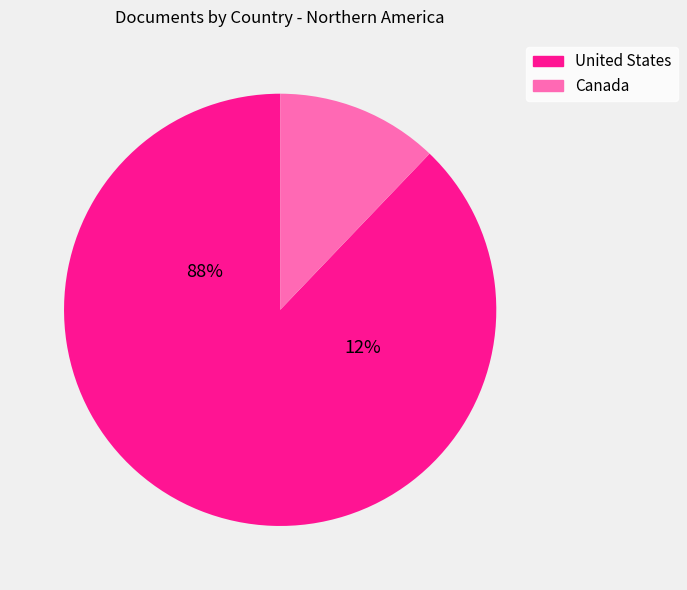

To the nearest percent, what is the difference between the Canada and United States slice percentages?

76%